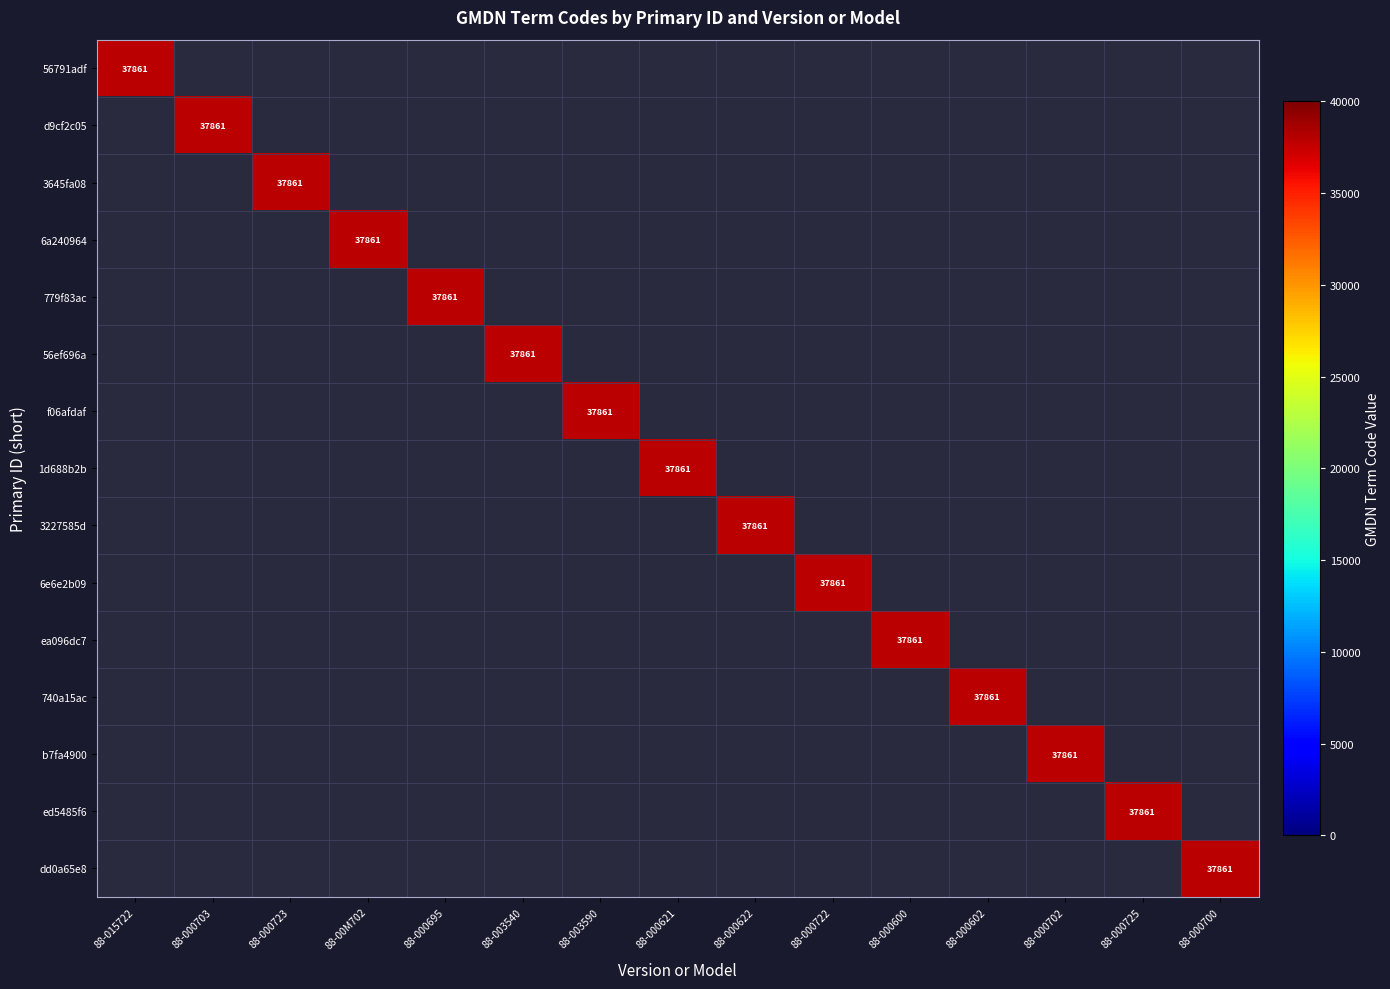

List the series in order of their peak value, highest first.

56791adf, d9cf2c05, 3645fa08, 6a240964, 779f83ac, 56ef696a, f06afdaf, 1d688b2b, 3227585d, 6e6e2b09, ea096dc7, 740a15ac, b7fa4900, ed5485f6, dd0a65e8